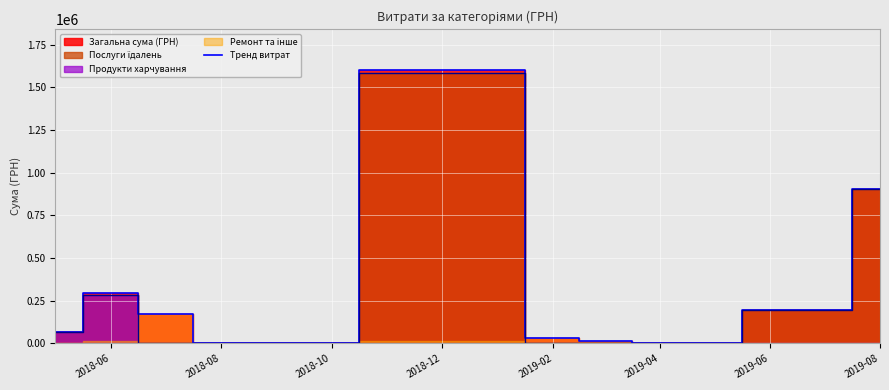

At which label is Тренд витрат closest to 801157?

2019-08